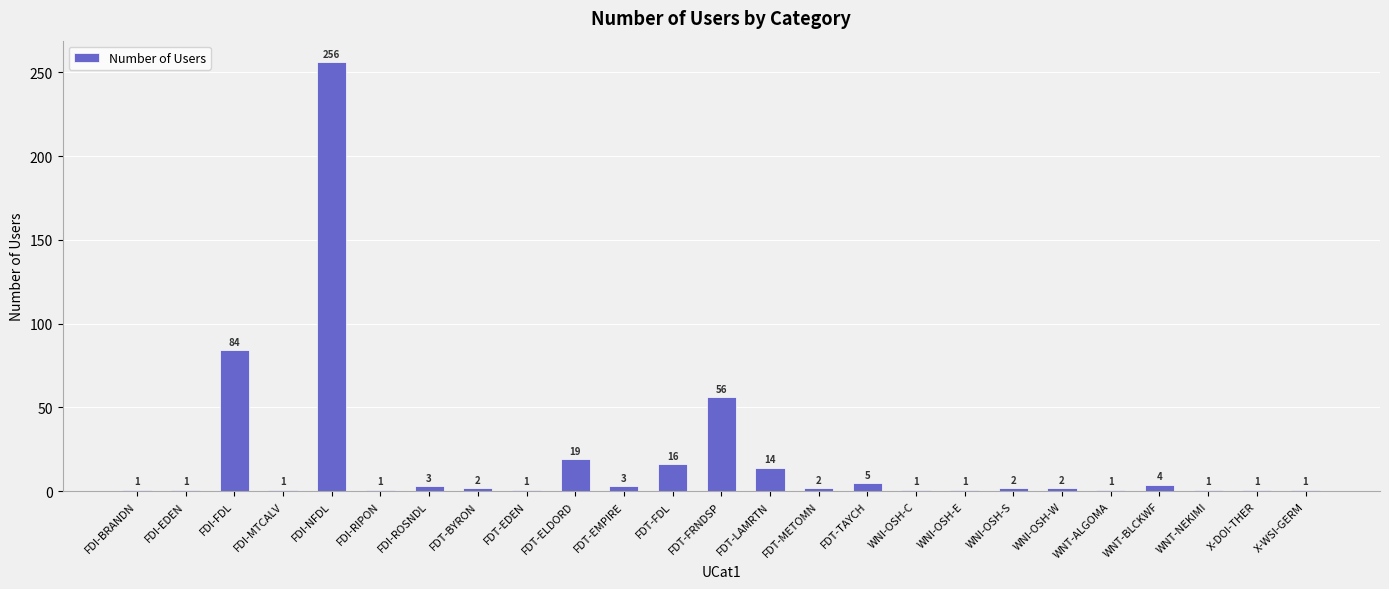

What is the sum of all values?

479